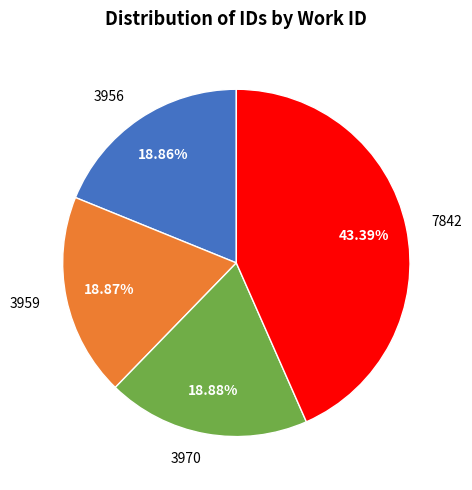

True or false: 3956 accounts for 27% of the total.

False